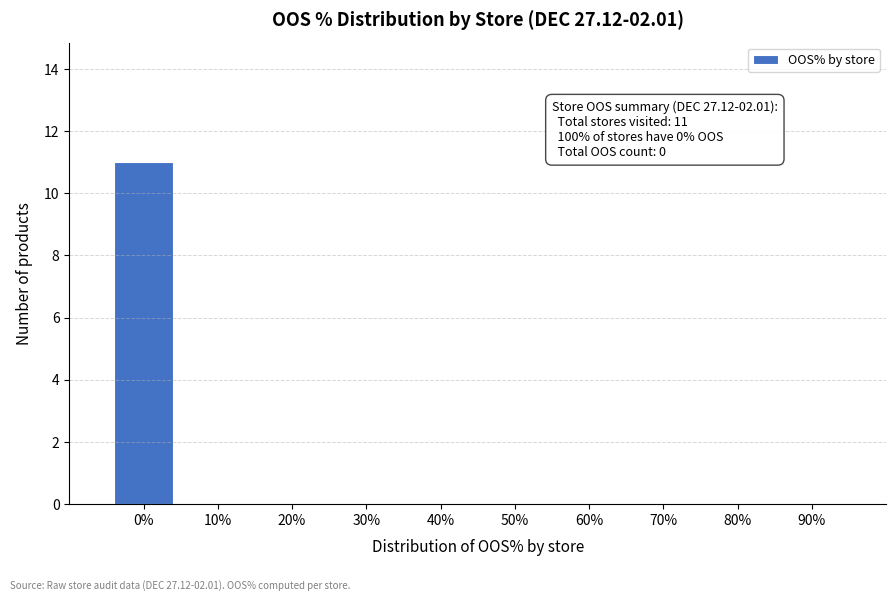

Reading left to right, list all the values displayed in this chart.

0%=11	10%=0	20%=0	30%=0	40%=0	50%=0	60%=0	70%=0	80%=0	90%=0